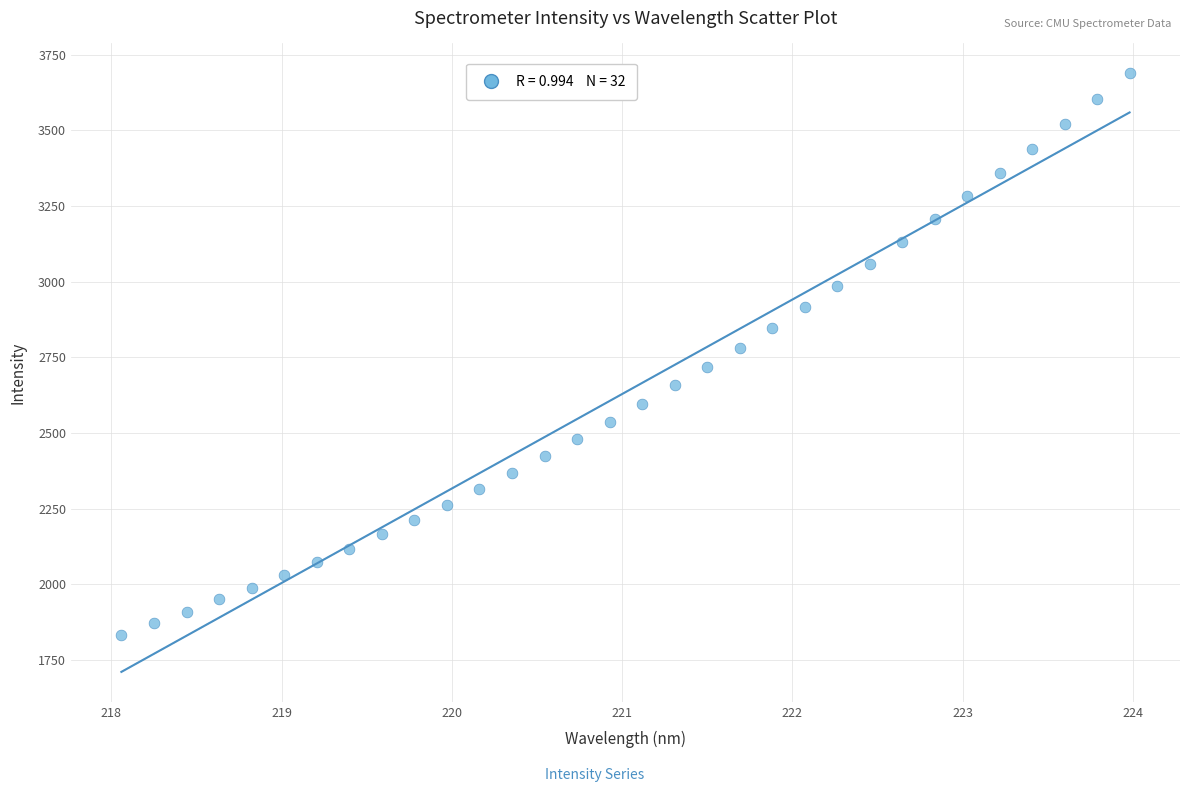

What is the range of Y values (max minus min)?

1853.9